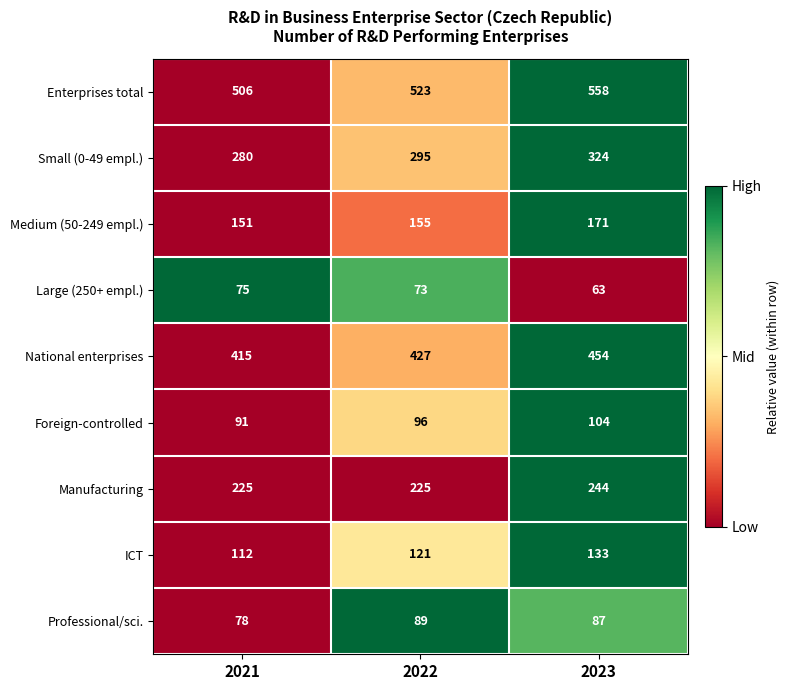

Which category has the lowest value in the Small (0-49 empl.) series?

2021